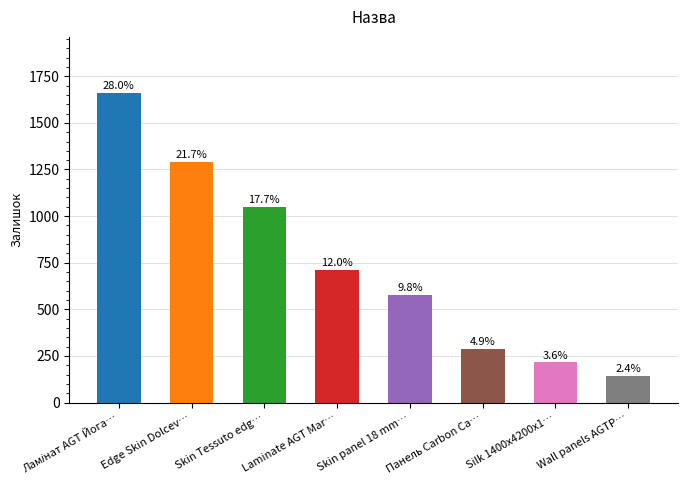

Approximately how many times larger is the value at Laminate AGT Mar… compared to Панель Carbon Ca…?

2.5